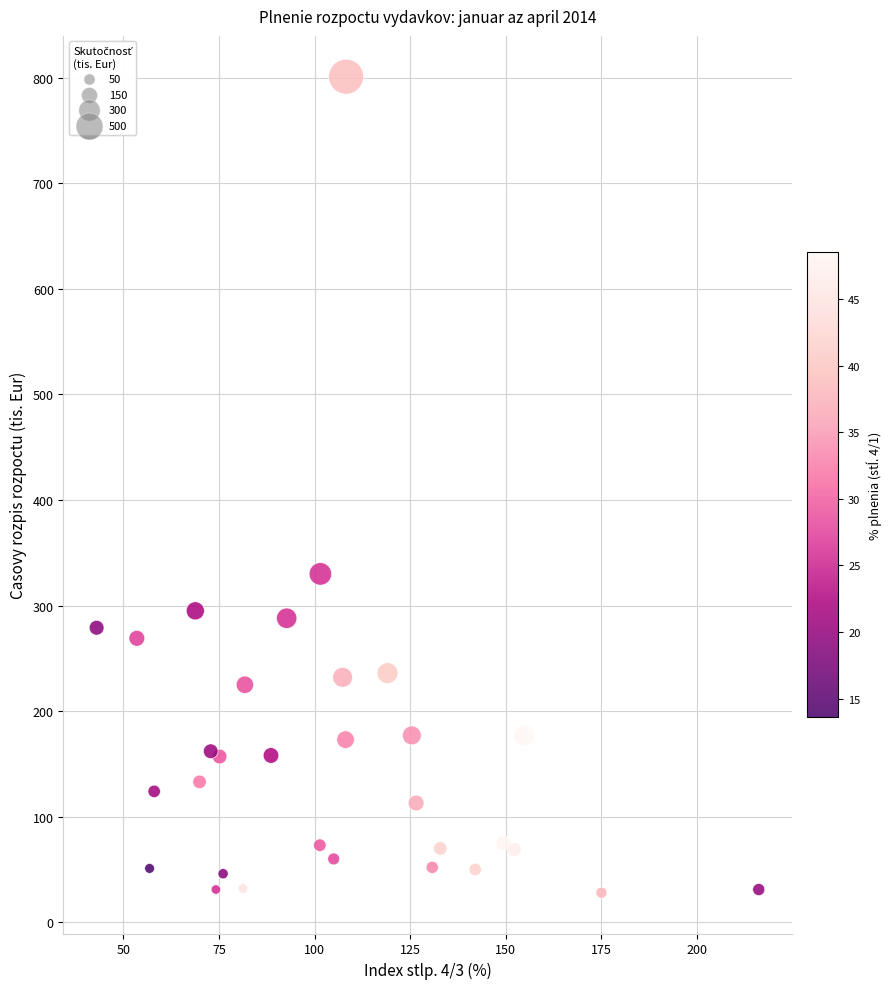

What is the range of Y values (max minus min)?

773